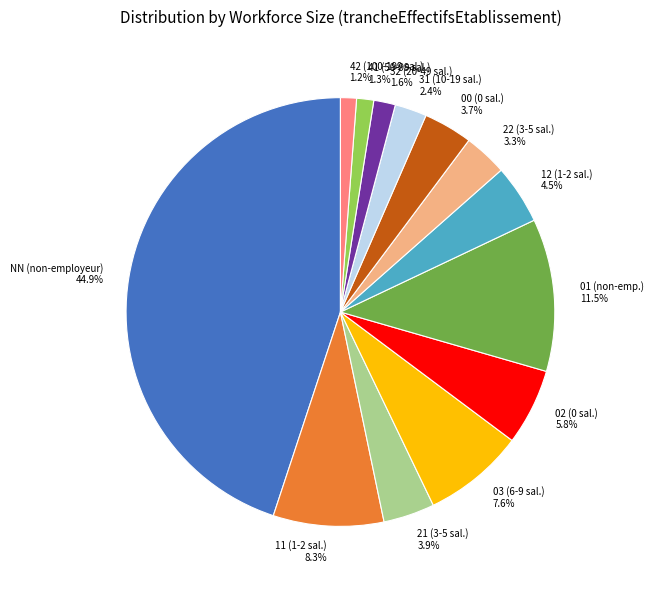

Which has a higher value, 41 or 03?

03